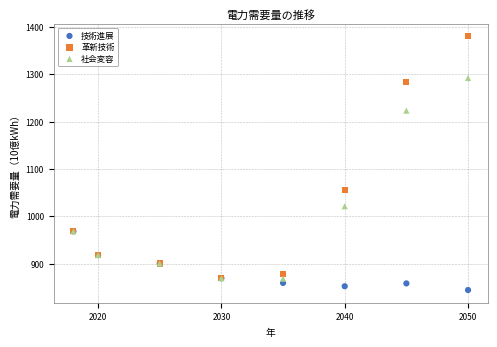

What are all the series names shown in the legend?

技術進展, 革新技術, 社会変容